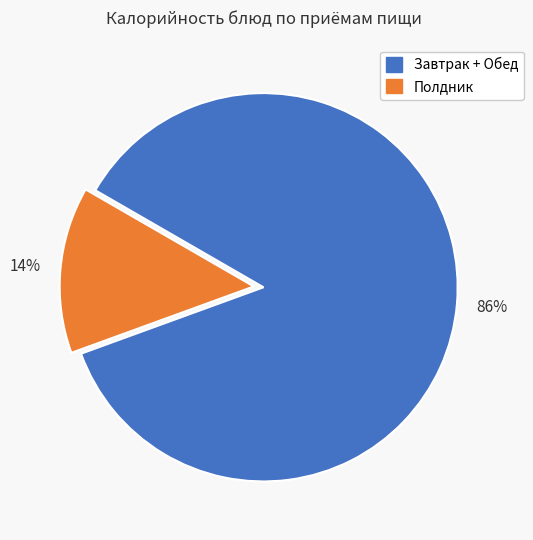

To the nearest percent, what is the average slice percentage?

50%